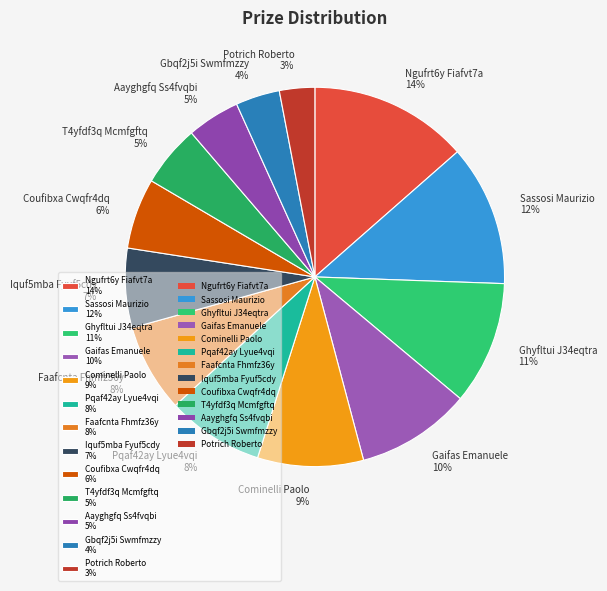

How many segments does this pie chart have?

13